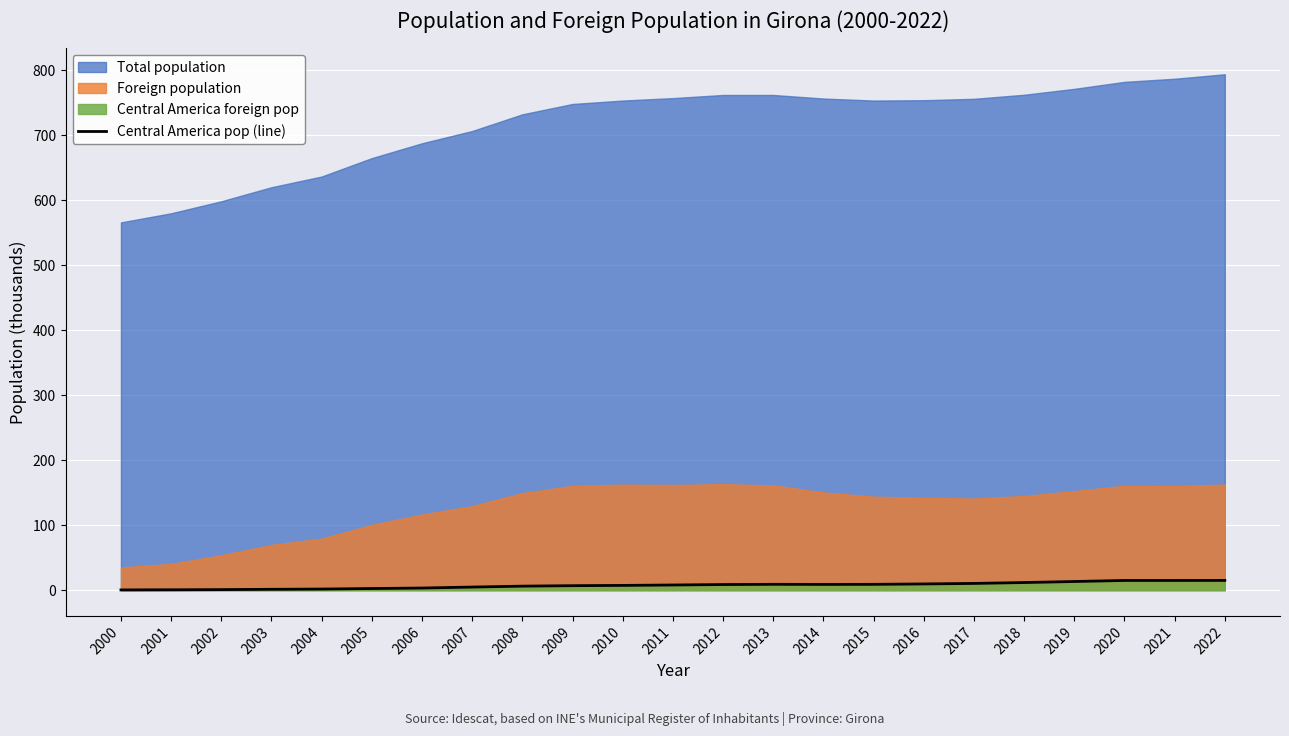

How many categories are shown in the chart?

23